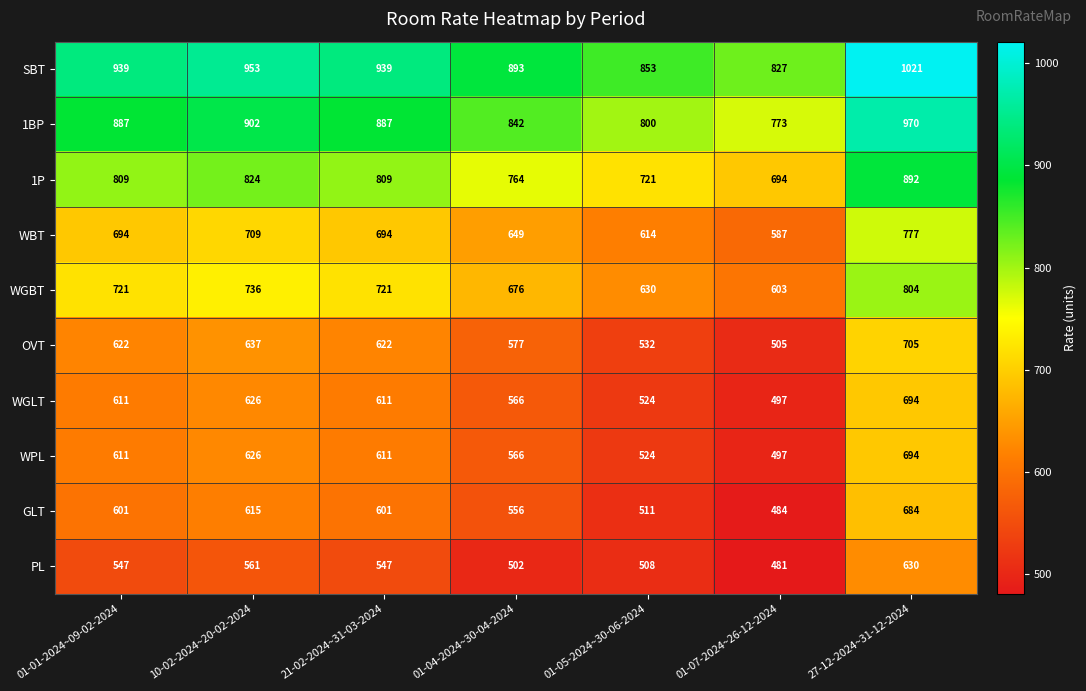

What is the sum of the WBT values at 10-02-2024~20-02-2024 and 21-02-2024~31-03-2024?

1403